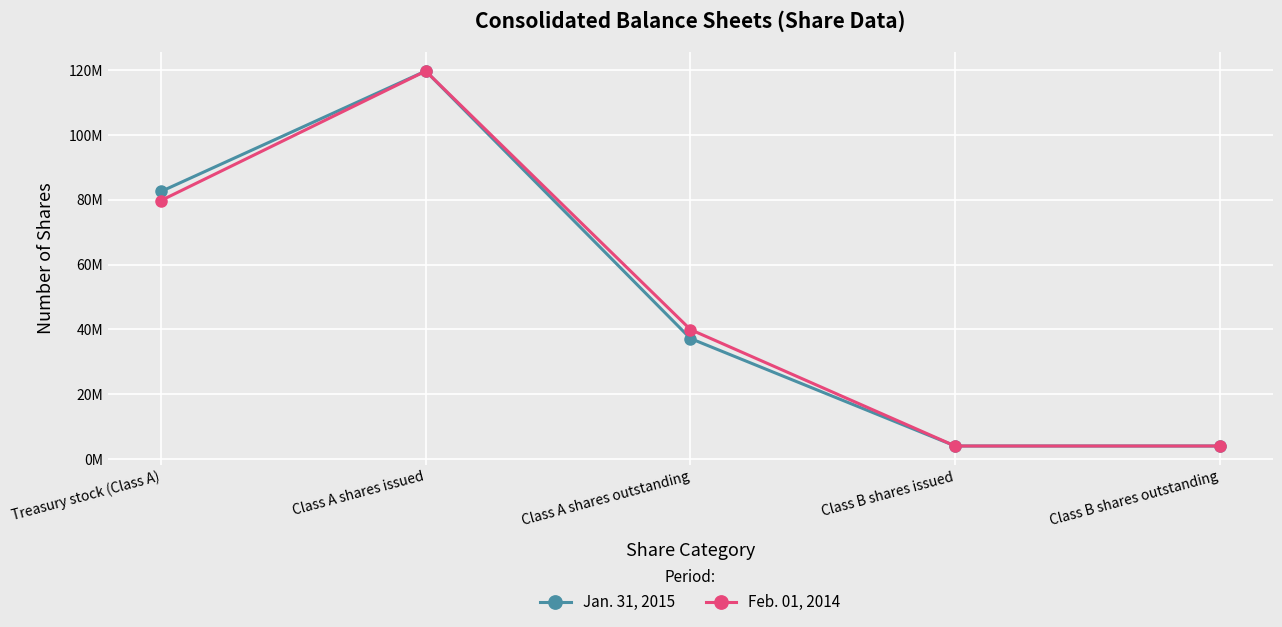

What position from the right is Class A shares outstanding?

3